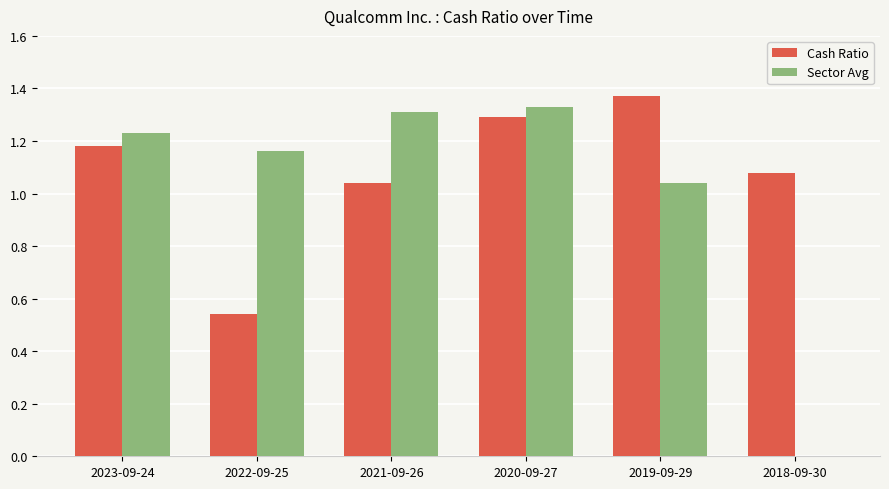

How many groups of bars are there?

6